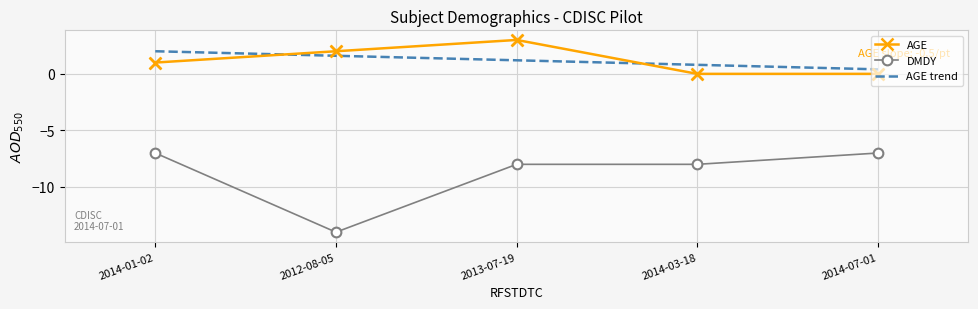

Which series has the widest spread of Y values?

DMDY